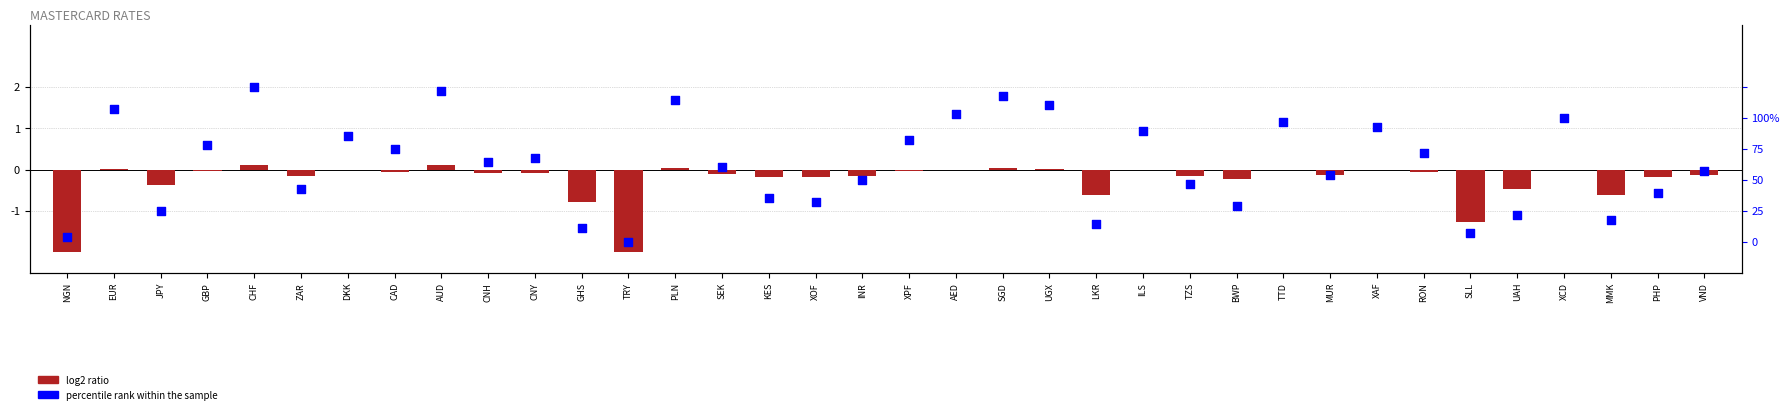

What are all the series names shown in the legend?

log2 ratio, percentile rank within the sample